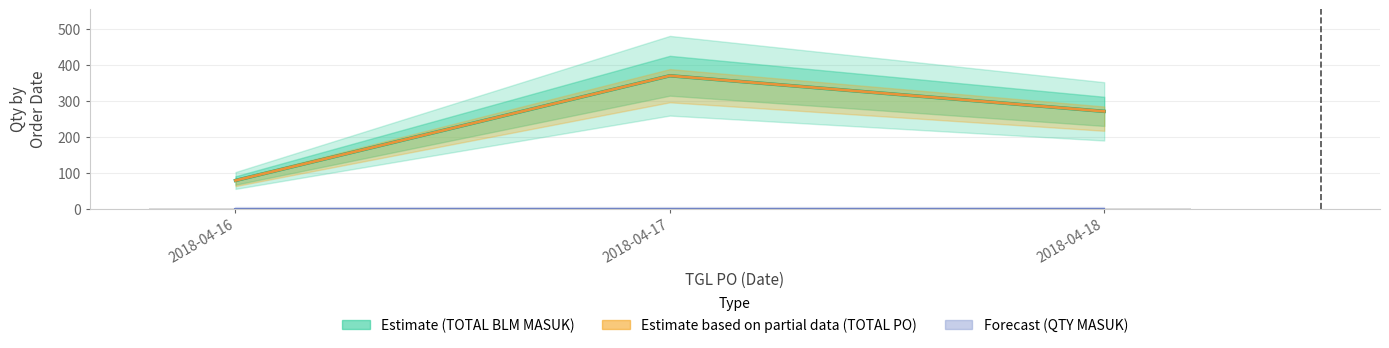

What is the greatest value displayed?

370.5